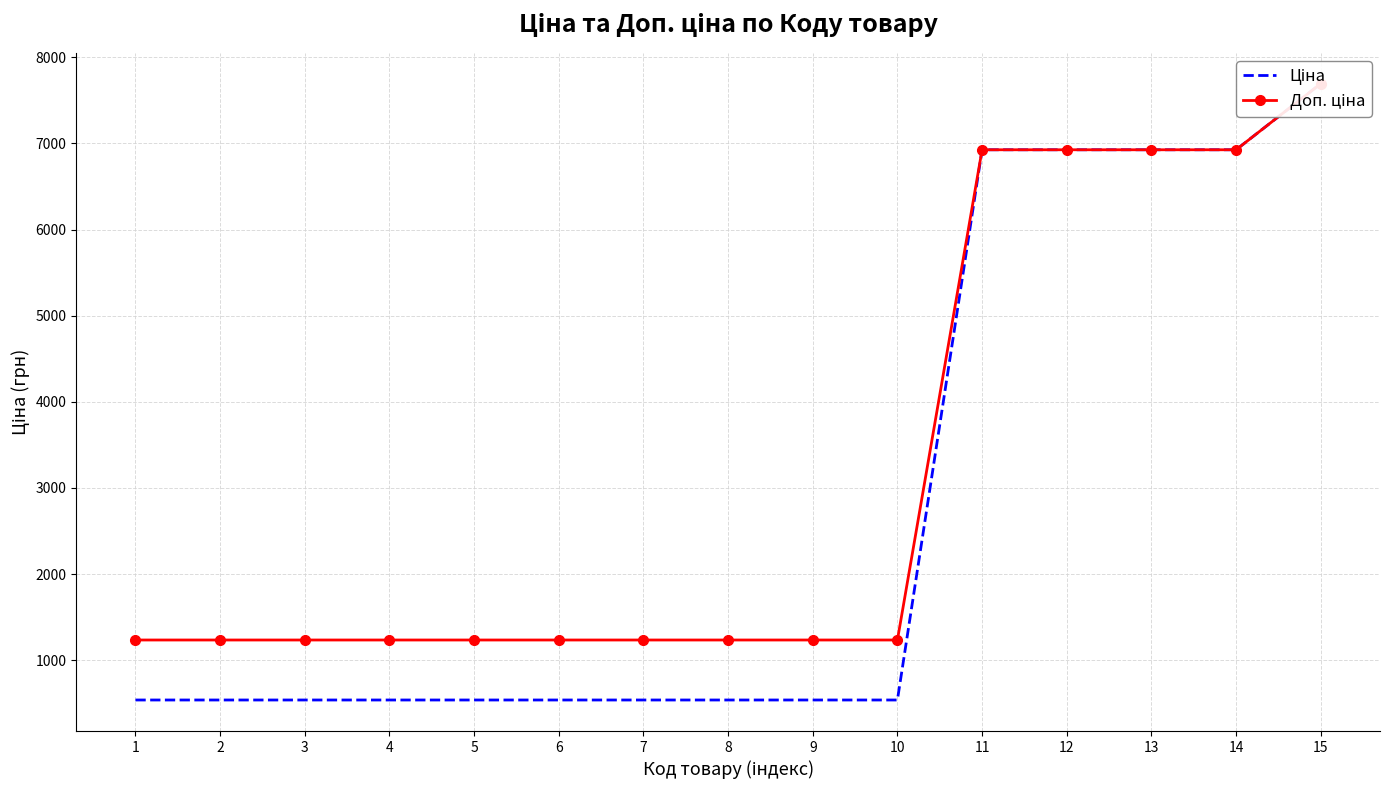

Rank the series by their maximum value, from highest to lowest.

Ціна, Доп. ціна